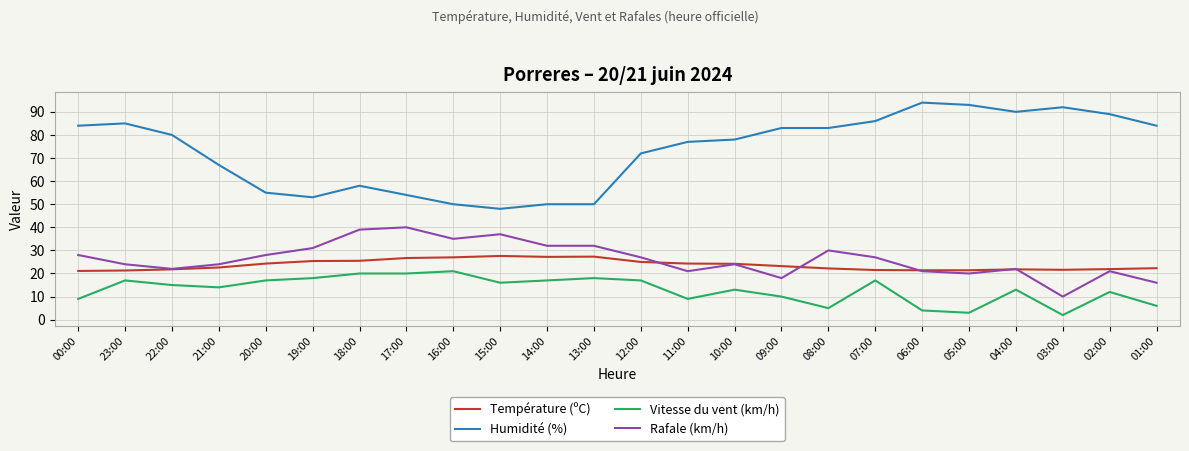

True or false: Humidité (%) and Rafale (km/h) intersect in this chart.

False